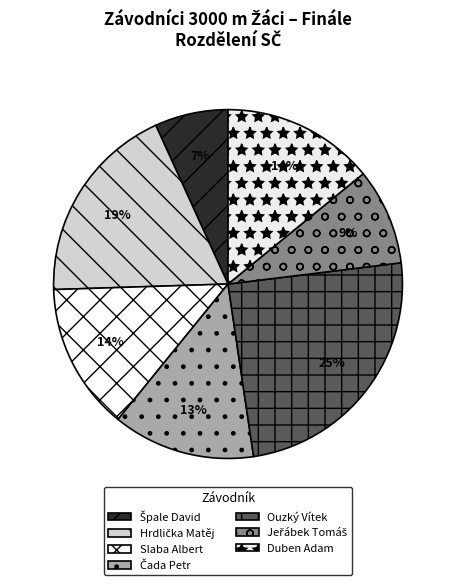

How many segments does this pie chart have?

7